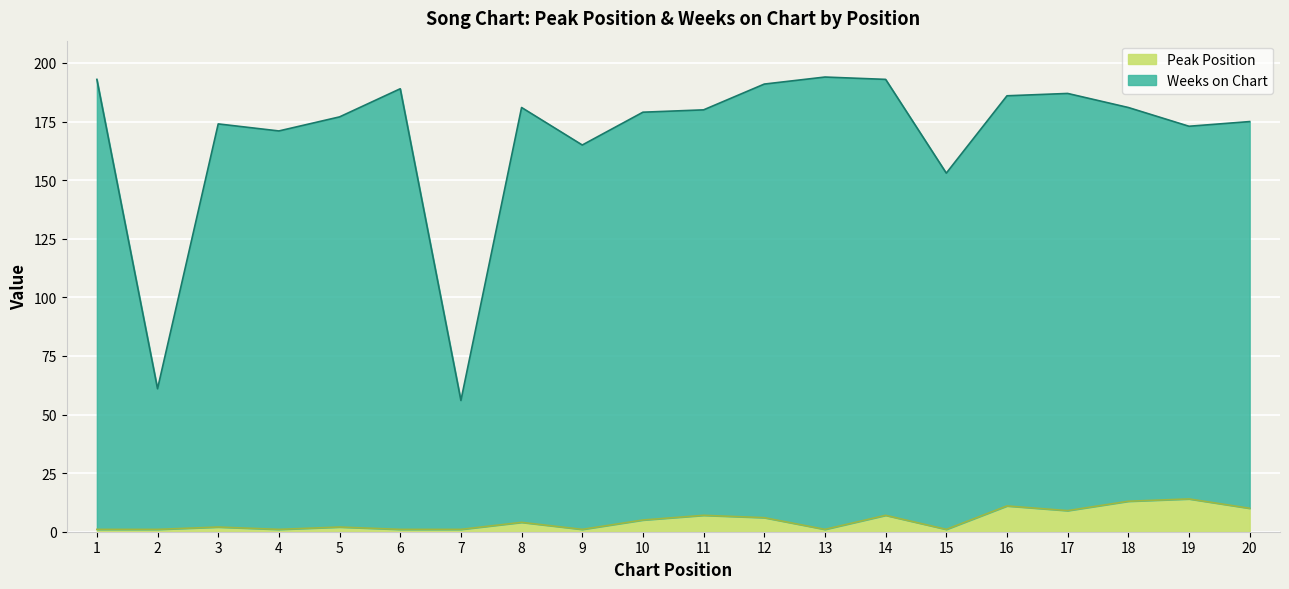

Rank the series at 5 from highest to lowest value.

Weeks on Chart, Peak Position